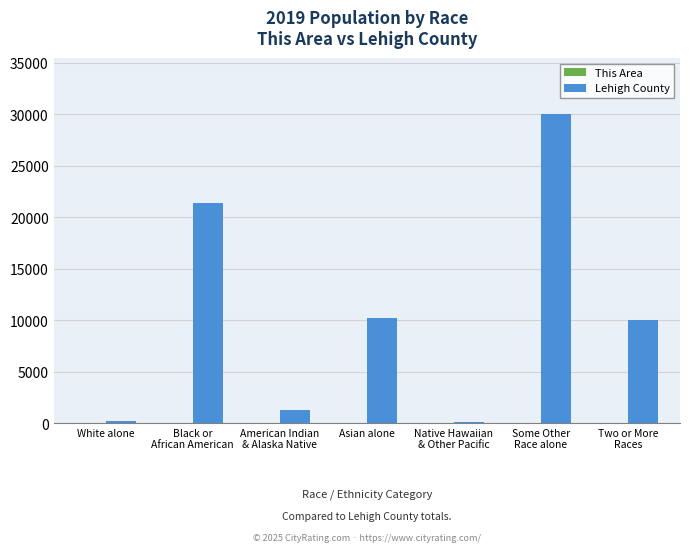

How many groups of bars are there?

7